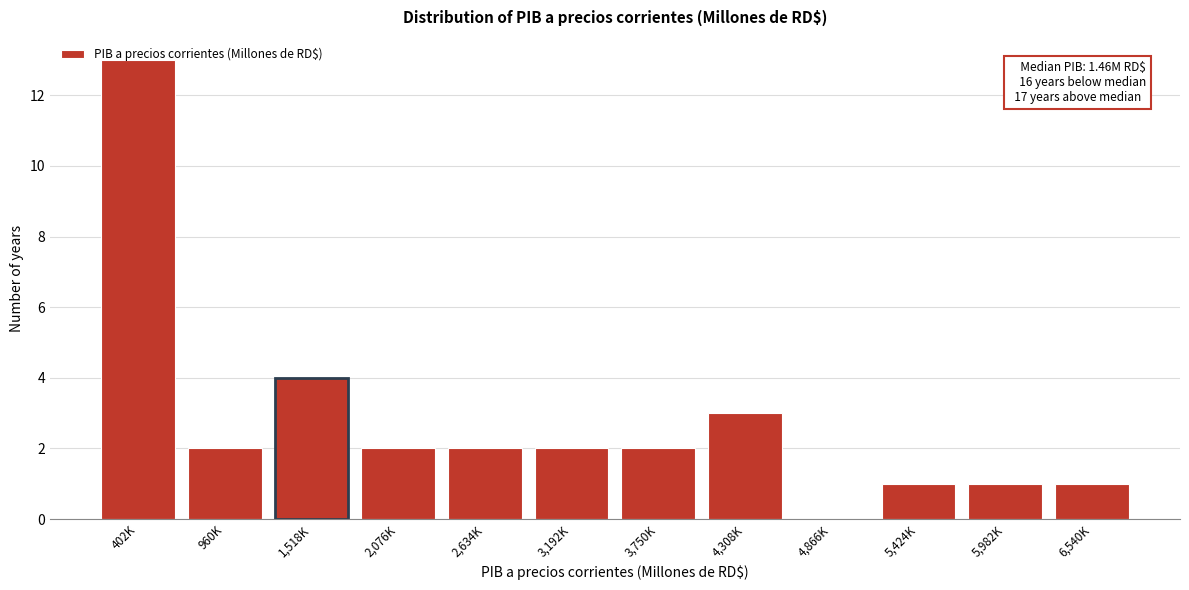

Approximately how many times larger is the value at 2,634K compared to 960K?

1.0